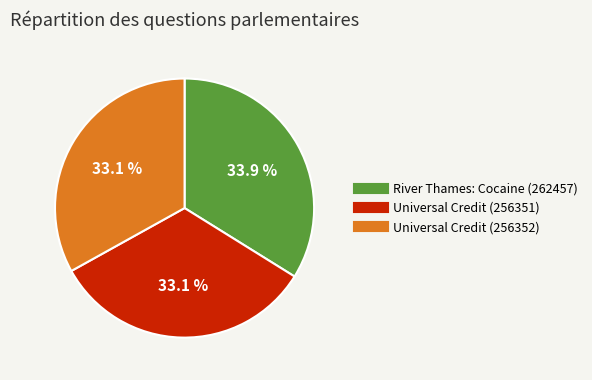

How many segments does this pie chart have?

3